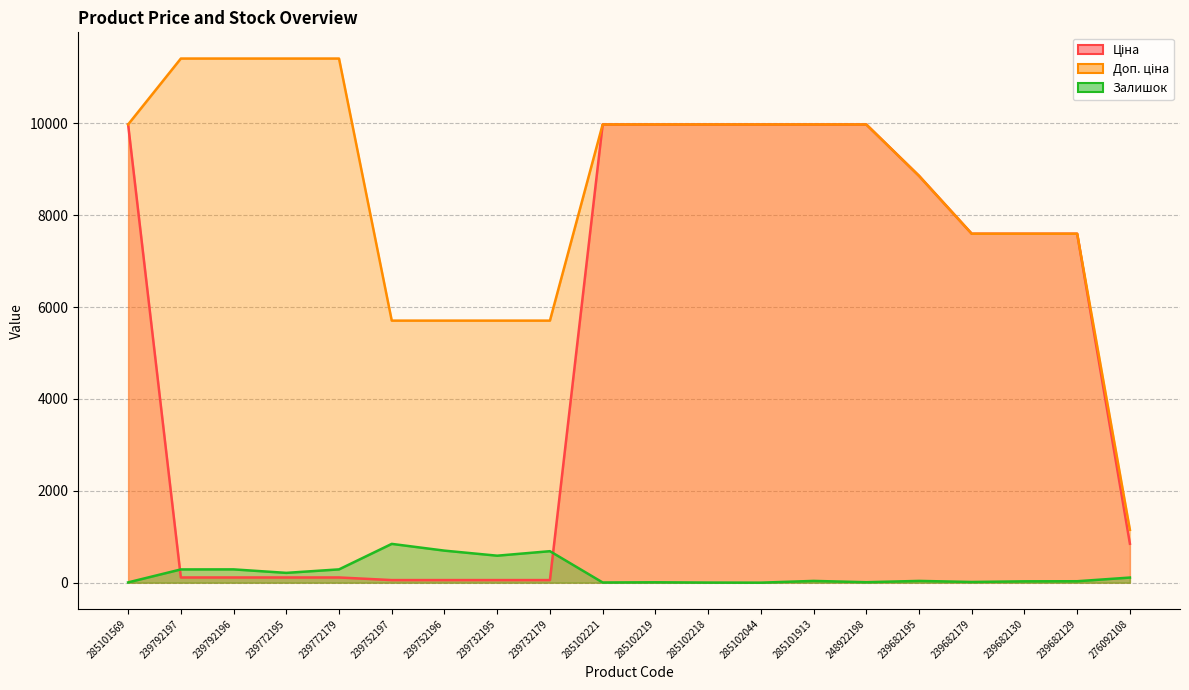

How many categories are shown in the chart?

20